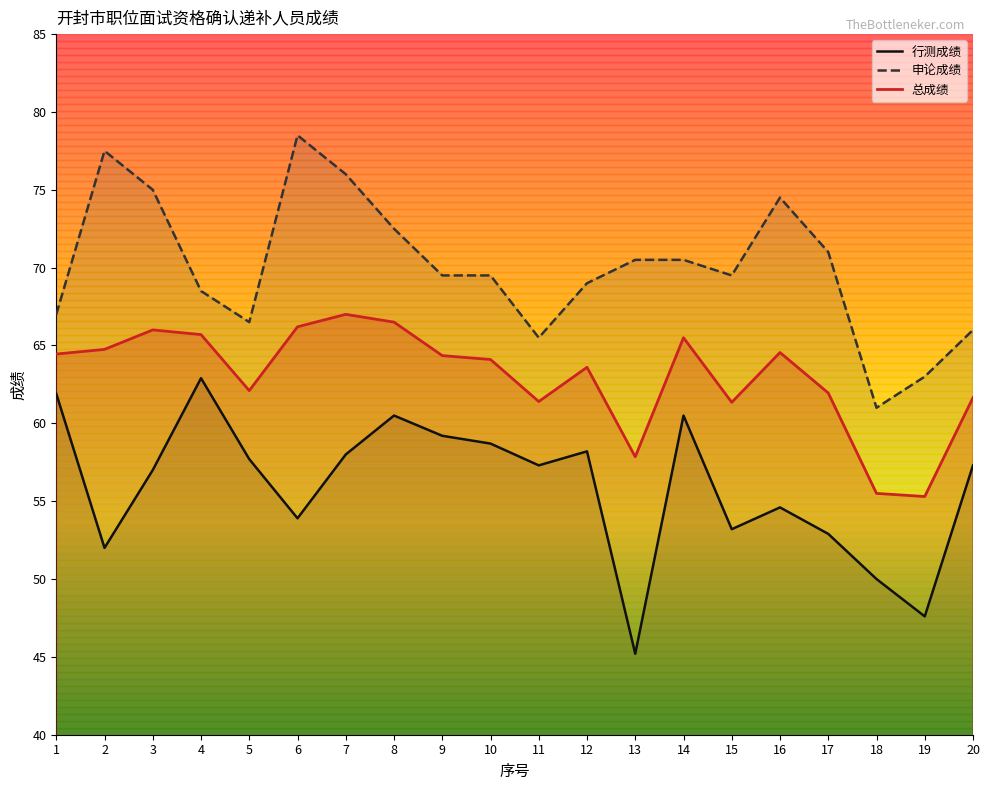

What value does the 申论成绩 series have at 7?

76.0